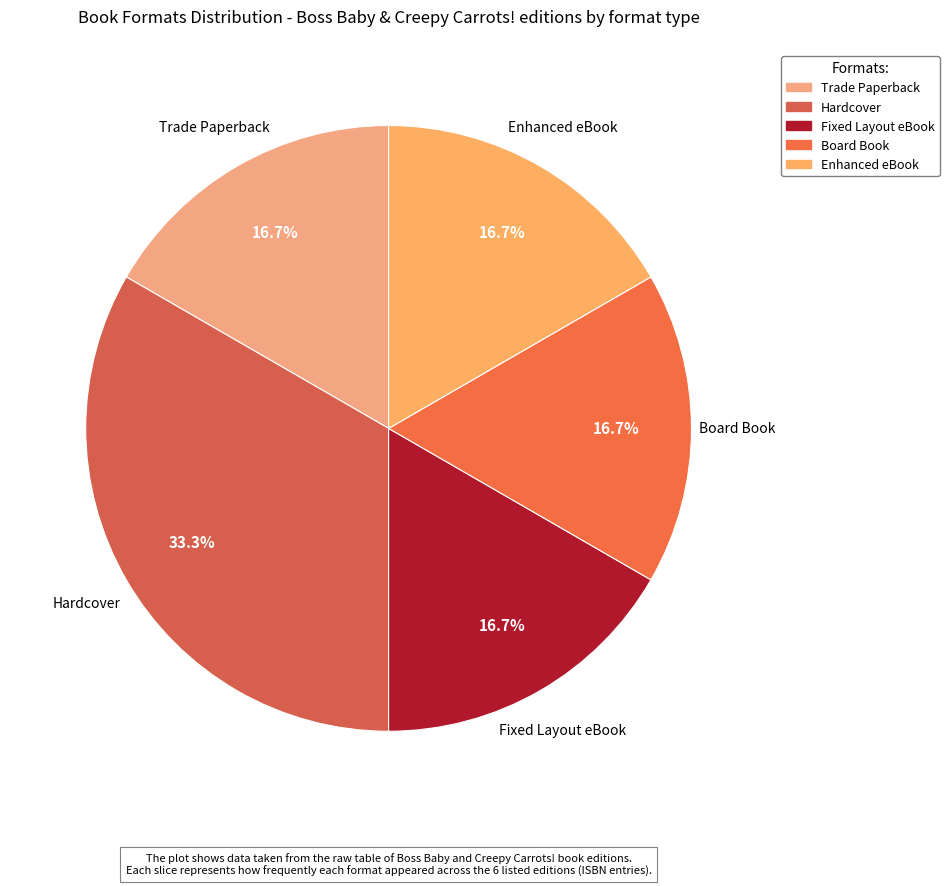

Approximately how many times larger is the value at Enhanced eBook compared to Trade Paperback?

1.0